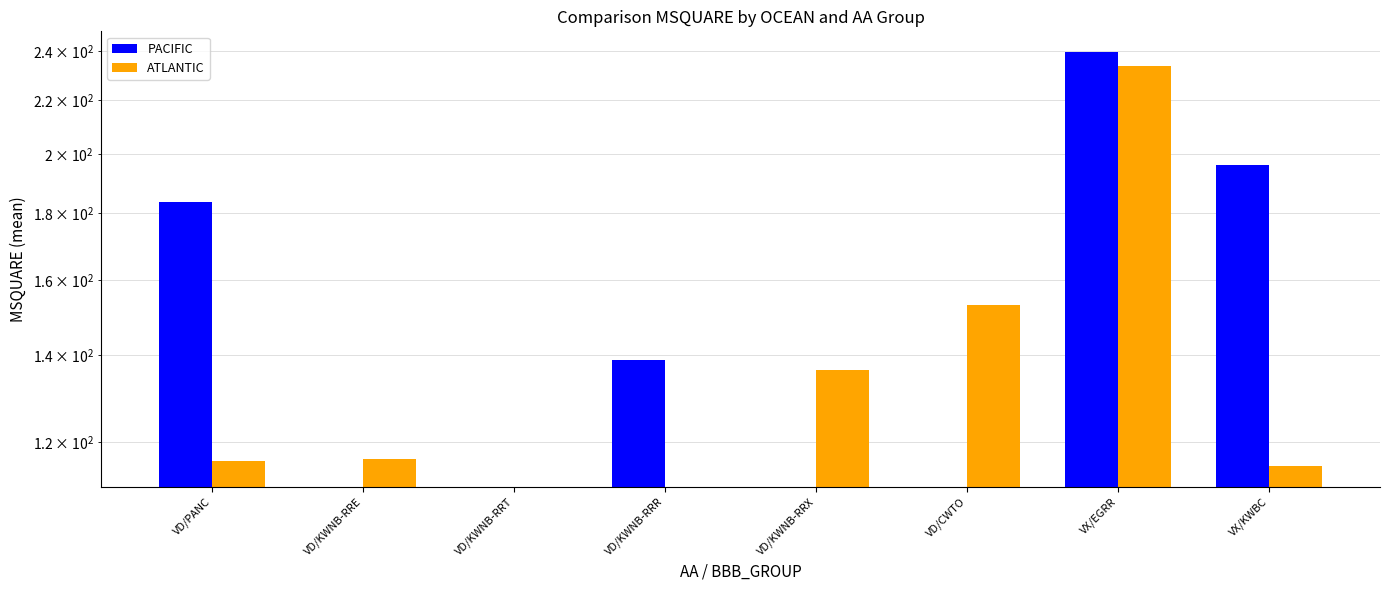

The ATLANTIC series shows 115.0 at VX/KWBC. True or false?

True